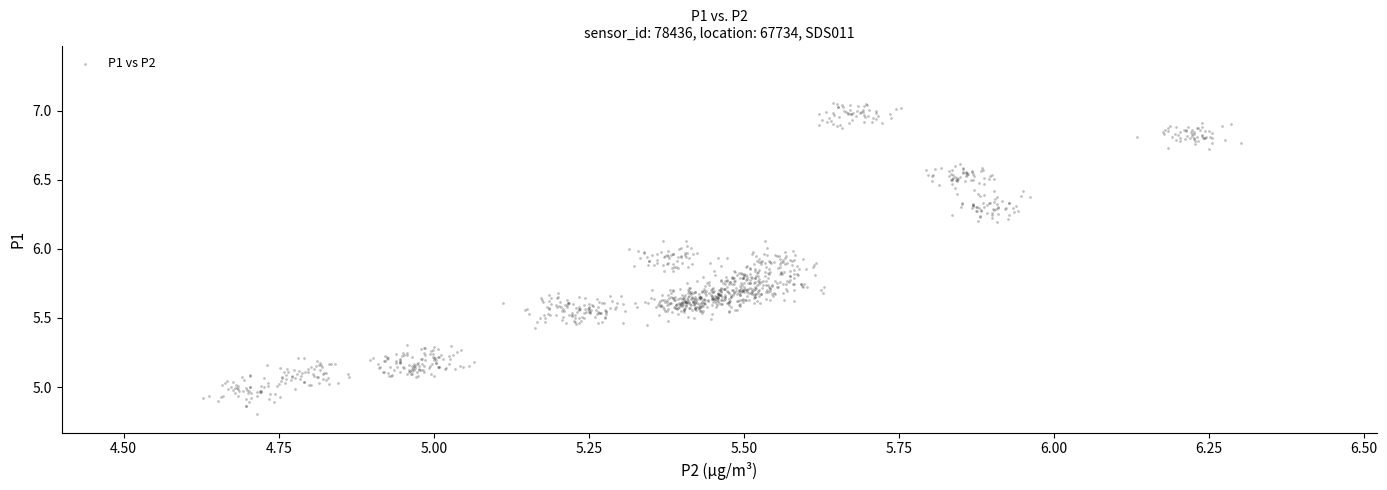

What is the range of Y values (max minus min)?

2.2